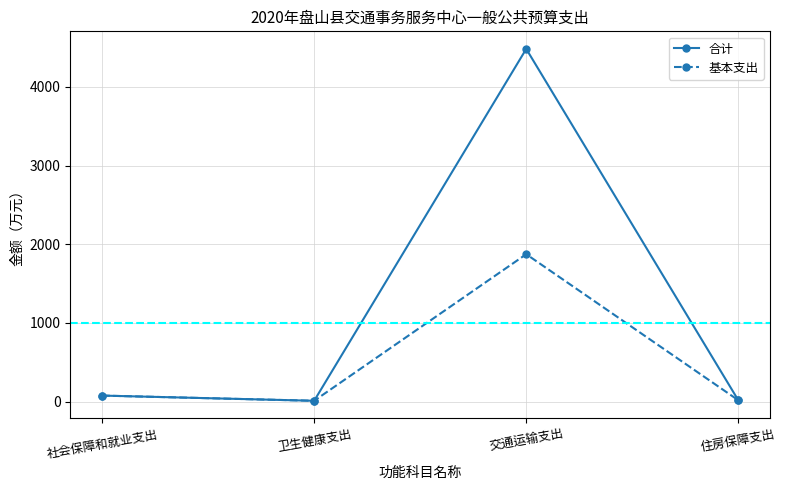

What are all the series names shown in the legend?

合计, 基本支出